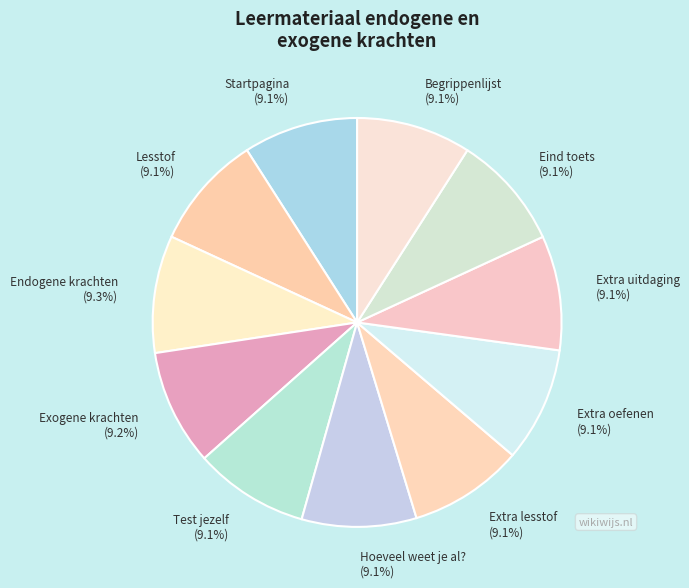

The Eind toets slice represents 19% of the pie. True or false?

False